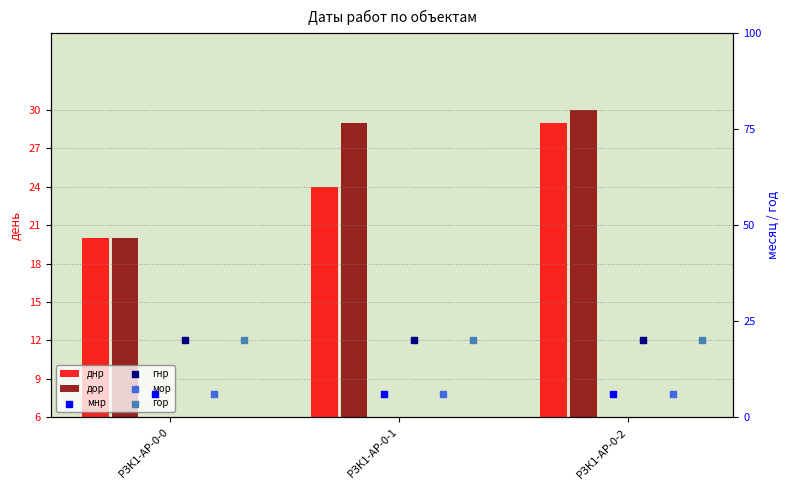

What are all the series names shown in the legend?

днр, дор, мнр, гнр, мор, гор